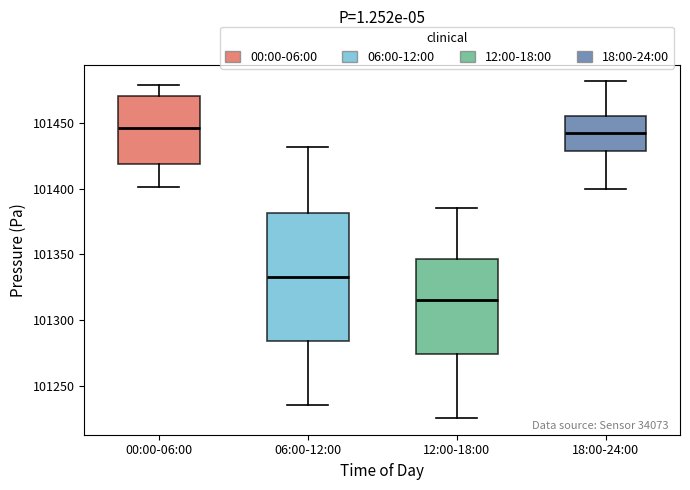

Reading left to right, transcribe this box plot: for each box, give where its median line is, the range the box spans, and where its two whiskers end, as read against the y-axis. The values are not printed on the chart, so give them approximately, as read against the axis.

00:00-06:00: median 101445, box 101420 to 101470, whiskers 101400 to 101480
06:00-12:00: median 101335, box 101285 to 101380, whiskers 101235 to 101430
12:00-18:00: median 101315, box 101275 to 101345, whiskers 101225 to 101385
18:00-24:00: median 101445, box 101430 to 101455, whiskers 101400 to 101480